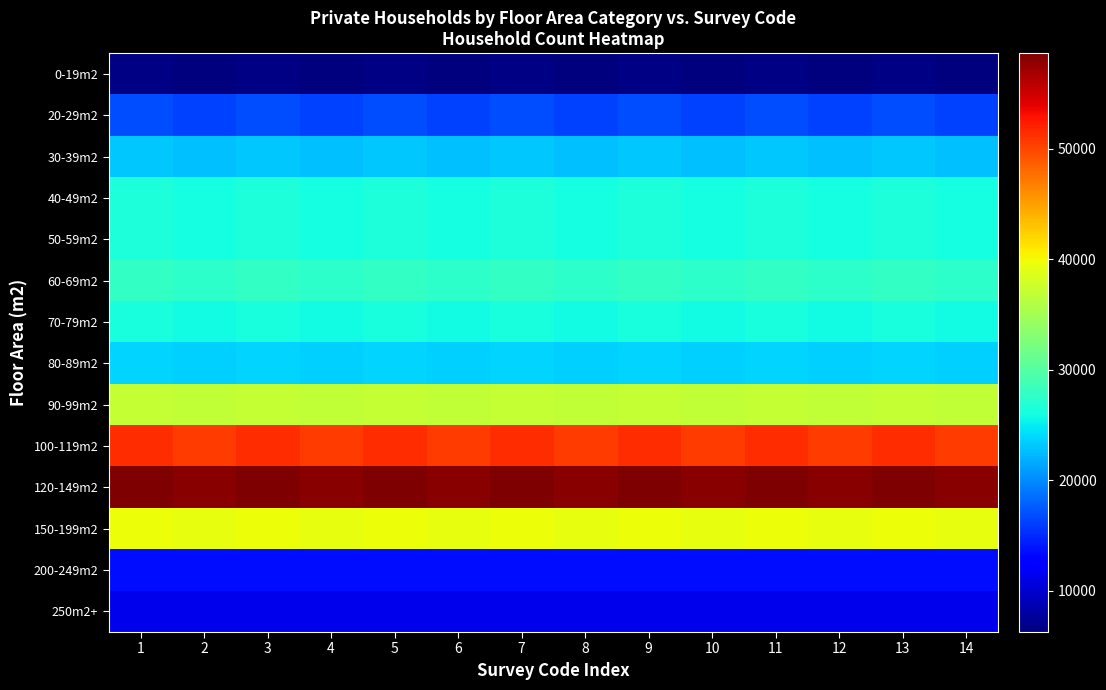

Which series has the largest total across all categories?

120-149m2